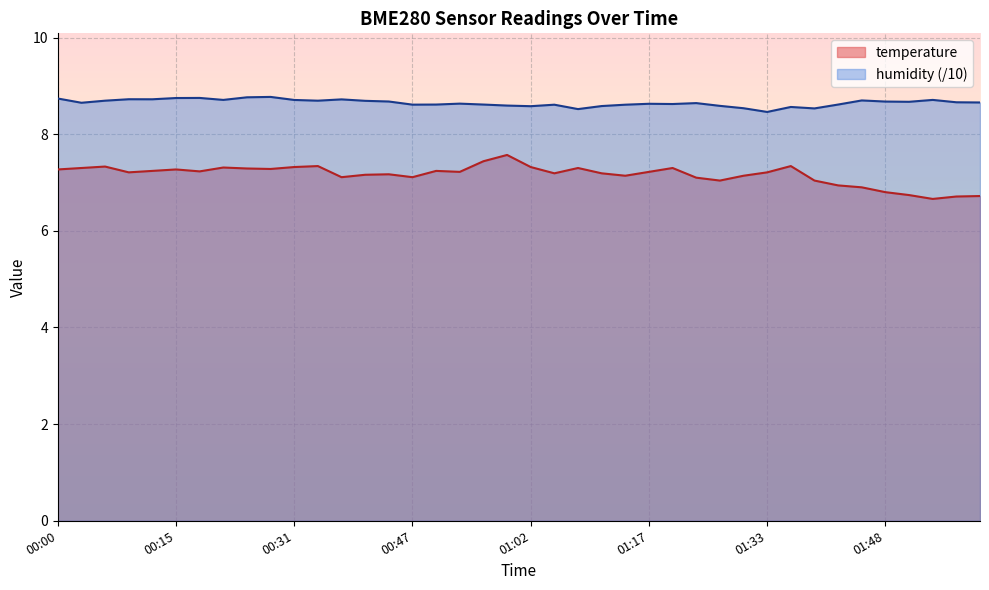

Between 00:00 and 02:01, which series saw the biggest shift?

temperature